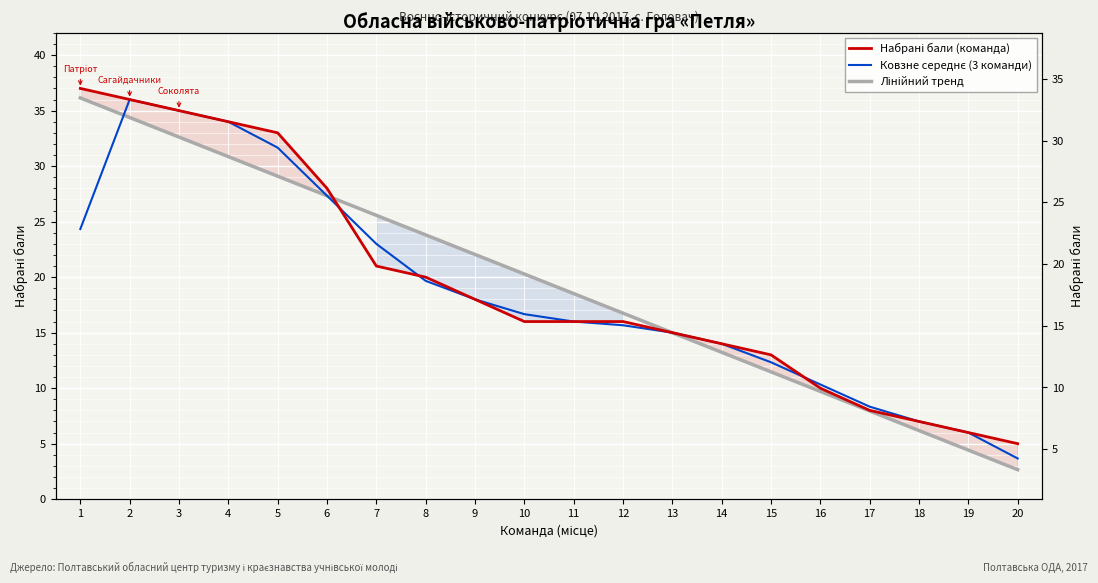

After their last crossing, which series has the higher values: Лінійний тренд or Ковзне середнє (3 команди)?

Ковзне середнє (3 команди)